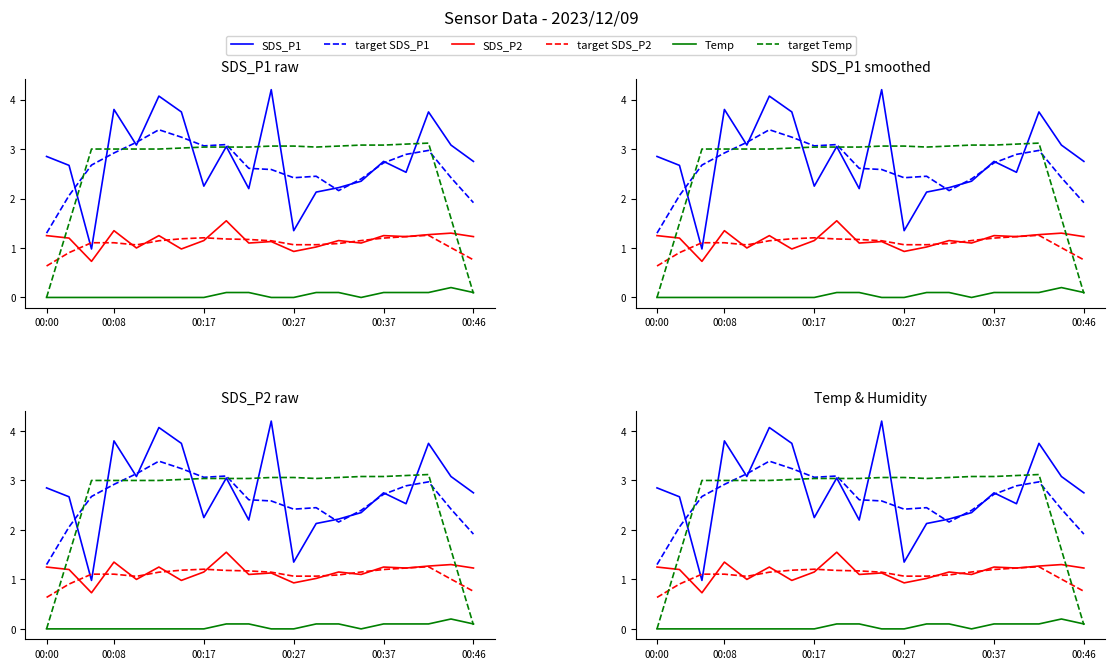

What position from the right is 00:27?

9